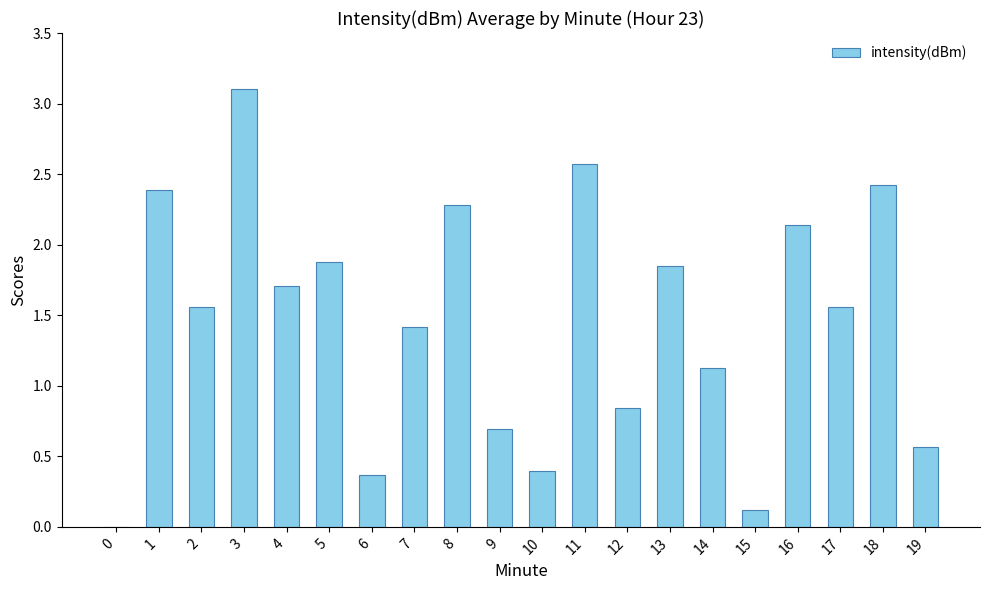

What is the sum of all values?

29.0